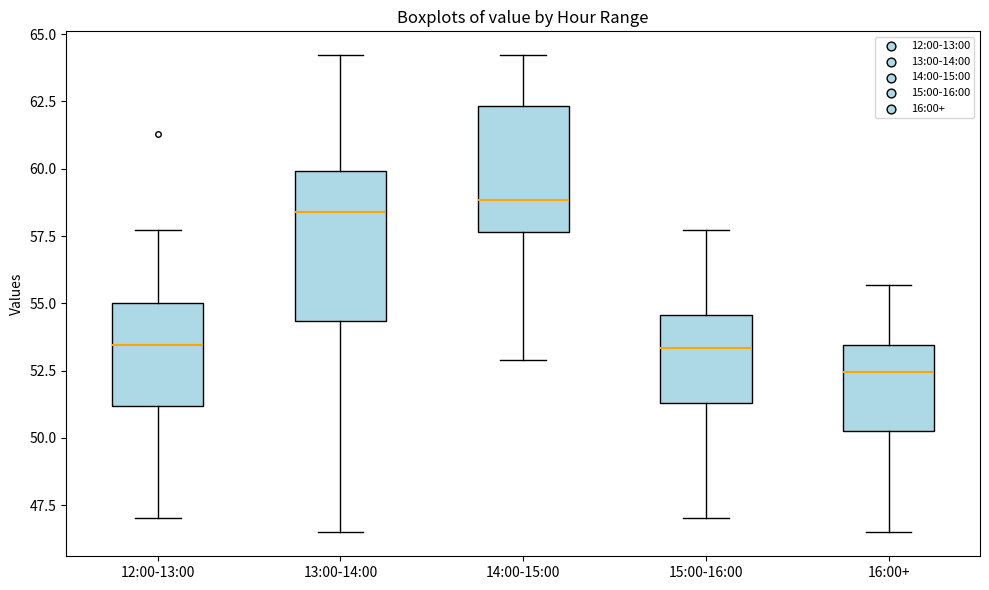

Which box is the tallest, from its lower edge to its upper edge?

13:00-14:00